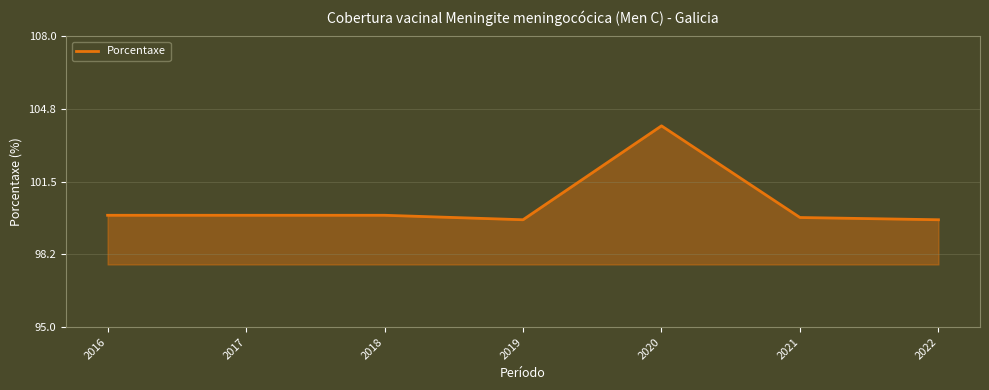

What is the maximum value shown in the chart?

104.0